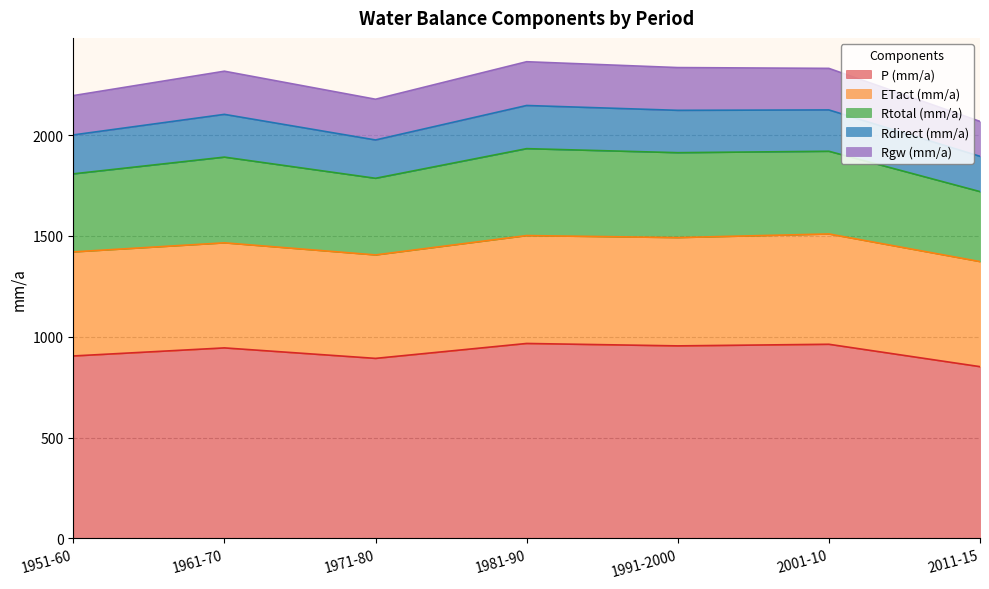

Reading right to left, extract all data points from this chart.

P (mm/a): 852	963	955	967	893	945	905
ETact (mm/a): 521	547	537	535	513	521	516
Rtotal (mm/a): 347	410	421	431	380	425	387
Rdirect (mm/a): 175	205	210	214	190	212	193
Rgw (mm/a): 173	206	212	217	202	214	195